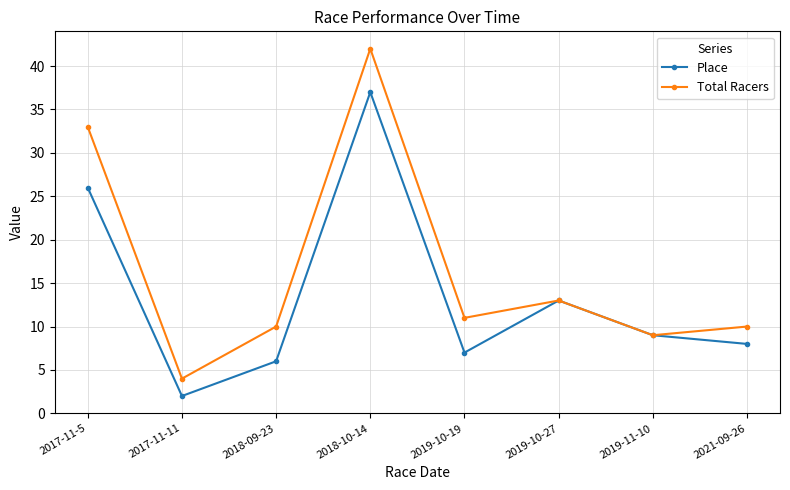

What position from the left is 2021-09-26?

8